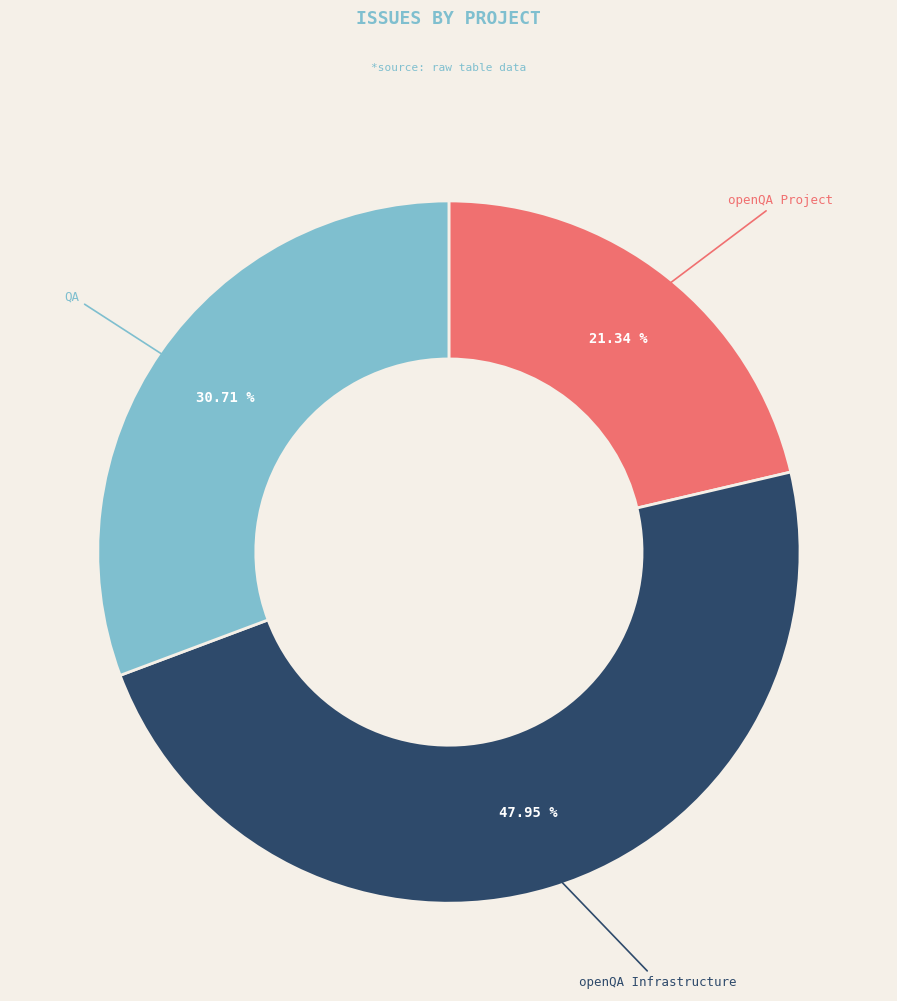

Does any single category account for the majority?

No